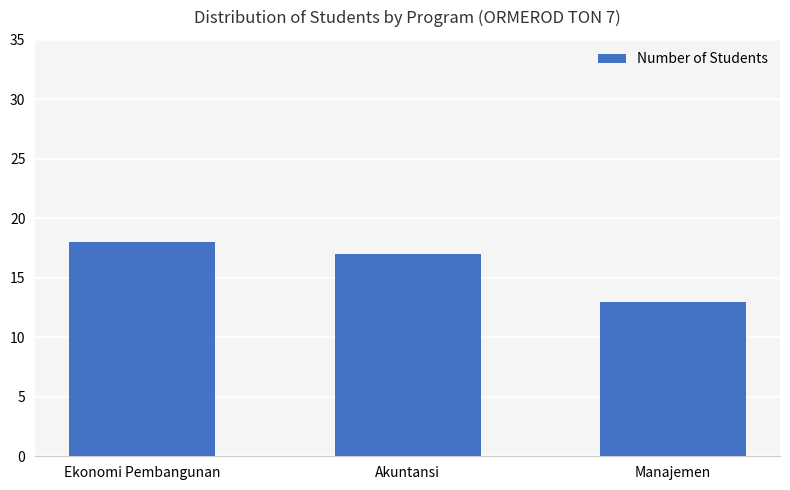

The value at Ekonomi Pembangunan is 4. True or false?

False